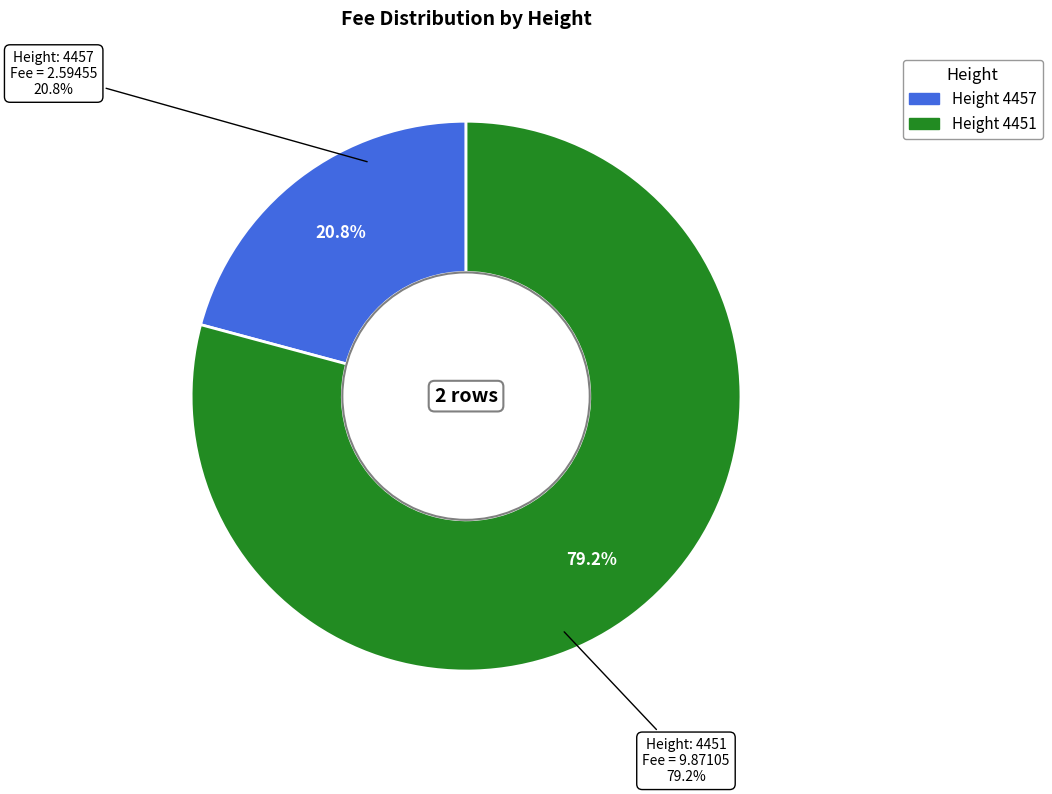

What percentage is NOT represented by 4457?

79.2%